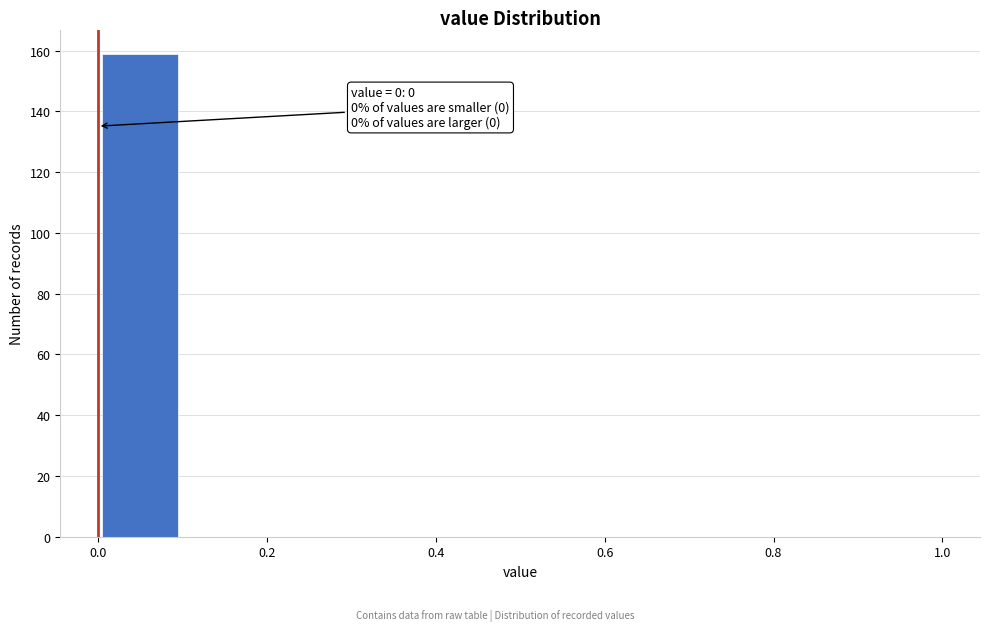

Which range on the x-axis has the tallest bar?

0.0 to 0.1